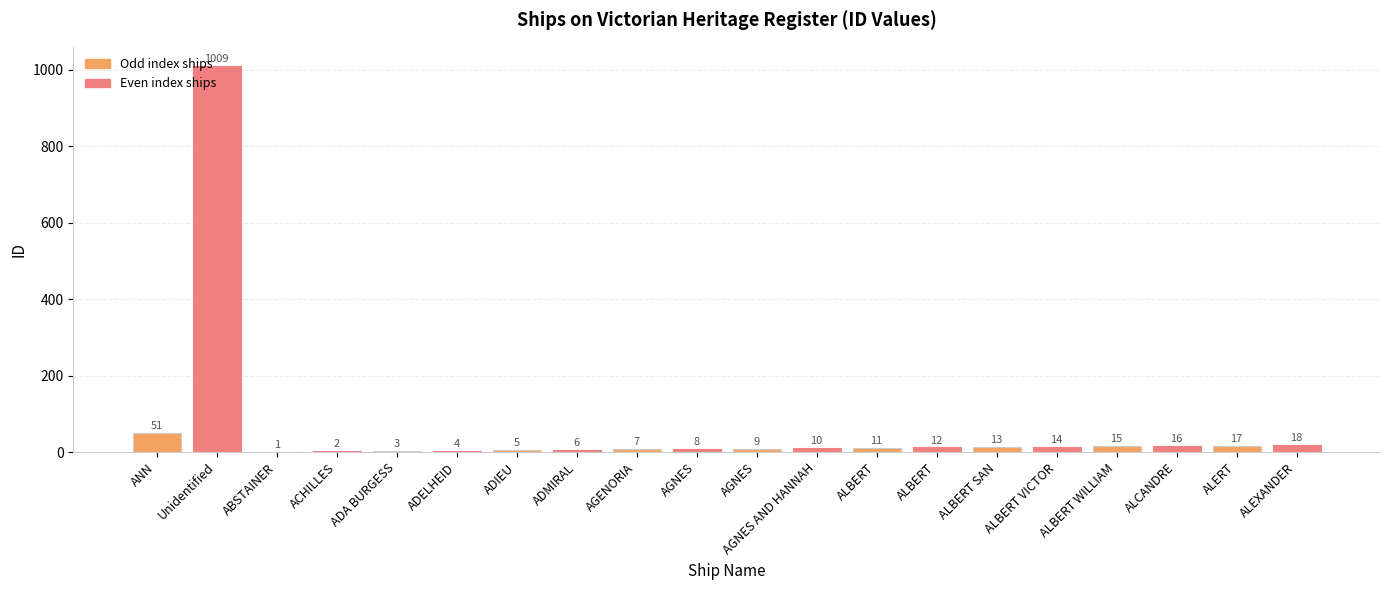

What is the difference between the maximum and second lowest values?

1007